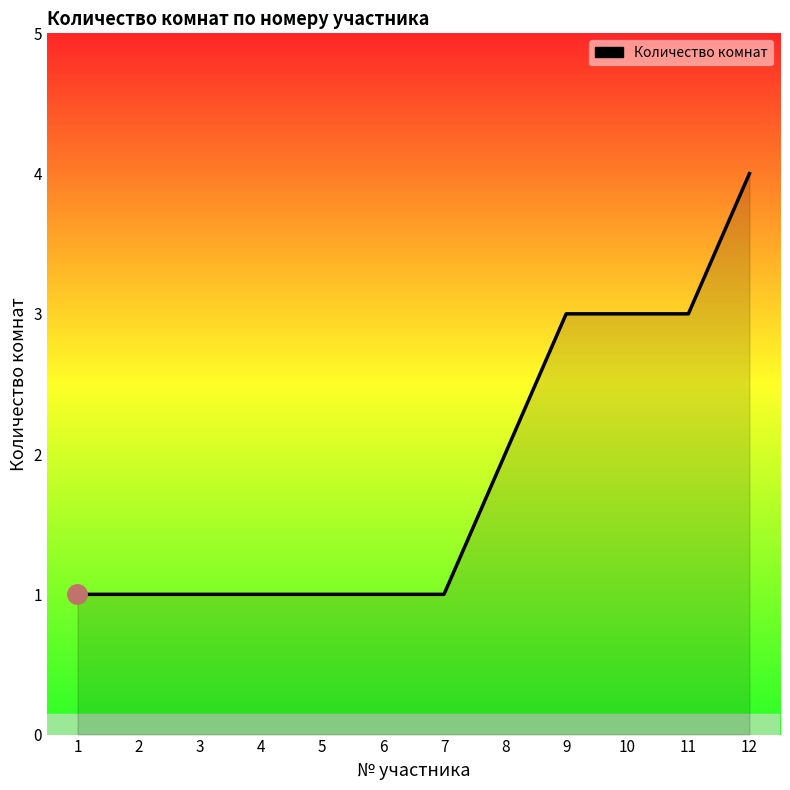

Which has a higher value, 8 or 10?

10